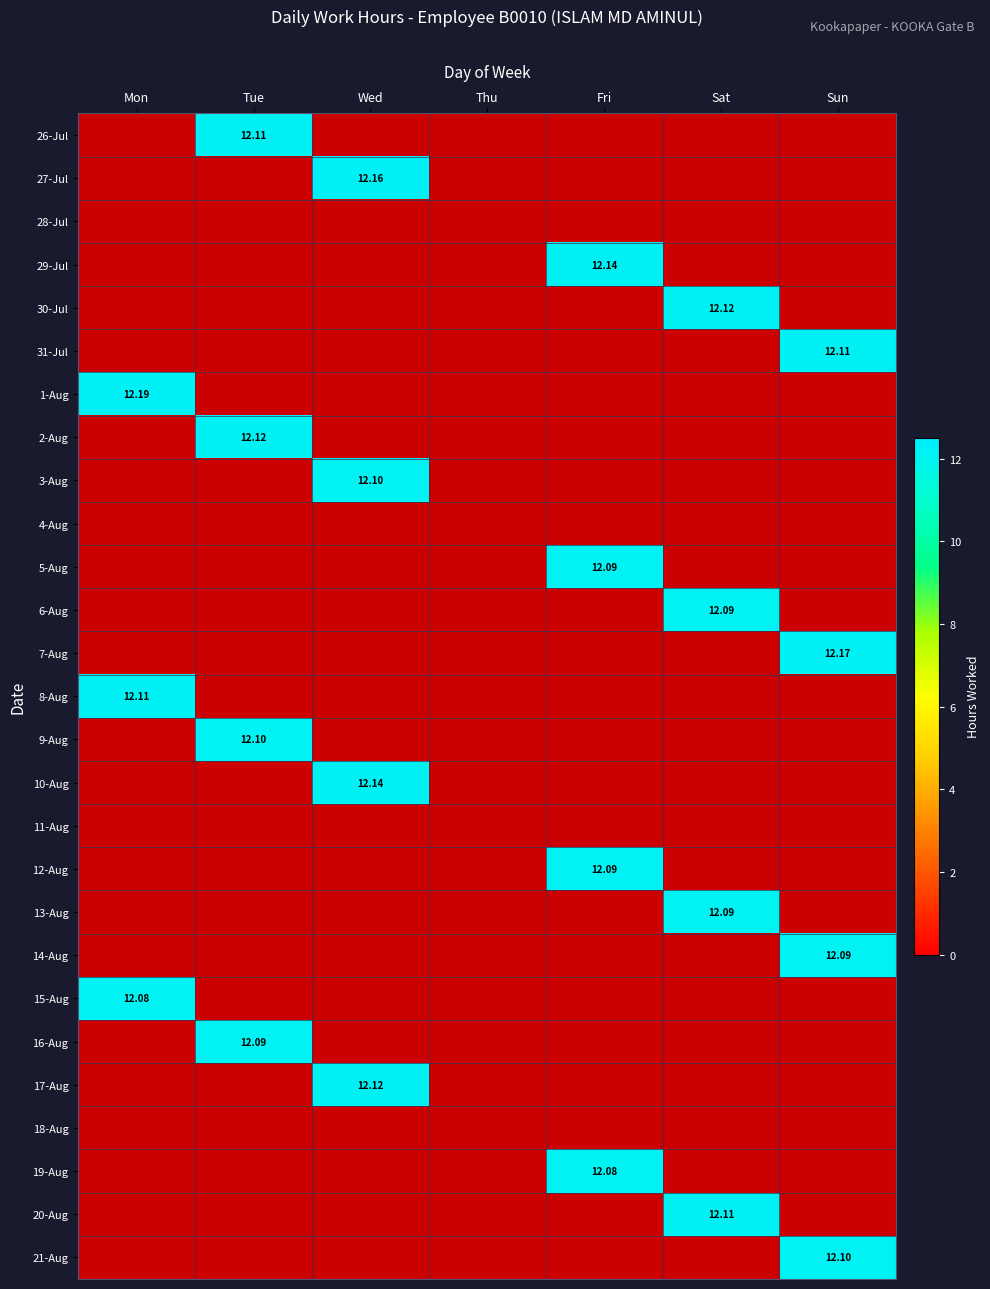

The 3-Aug series shows 0.0 at Fri. True or false?

True